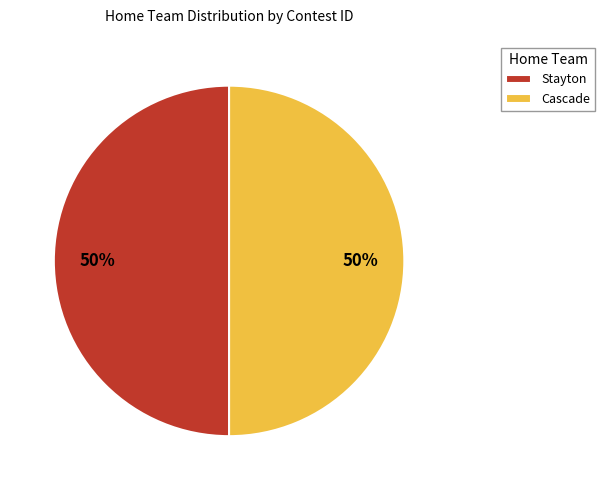

Approximately how many times larger is the value at Cascade compared to Stayton?

1.0